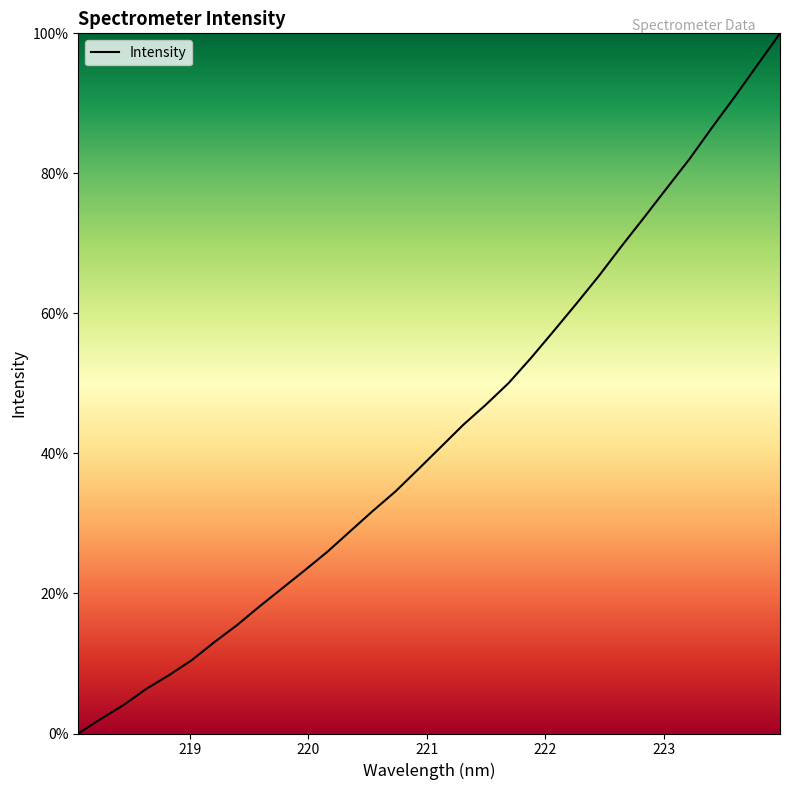

What is the difference between the maximum and minimum values?

100.0